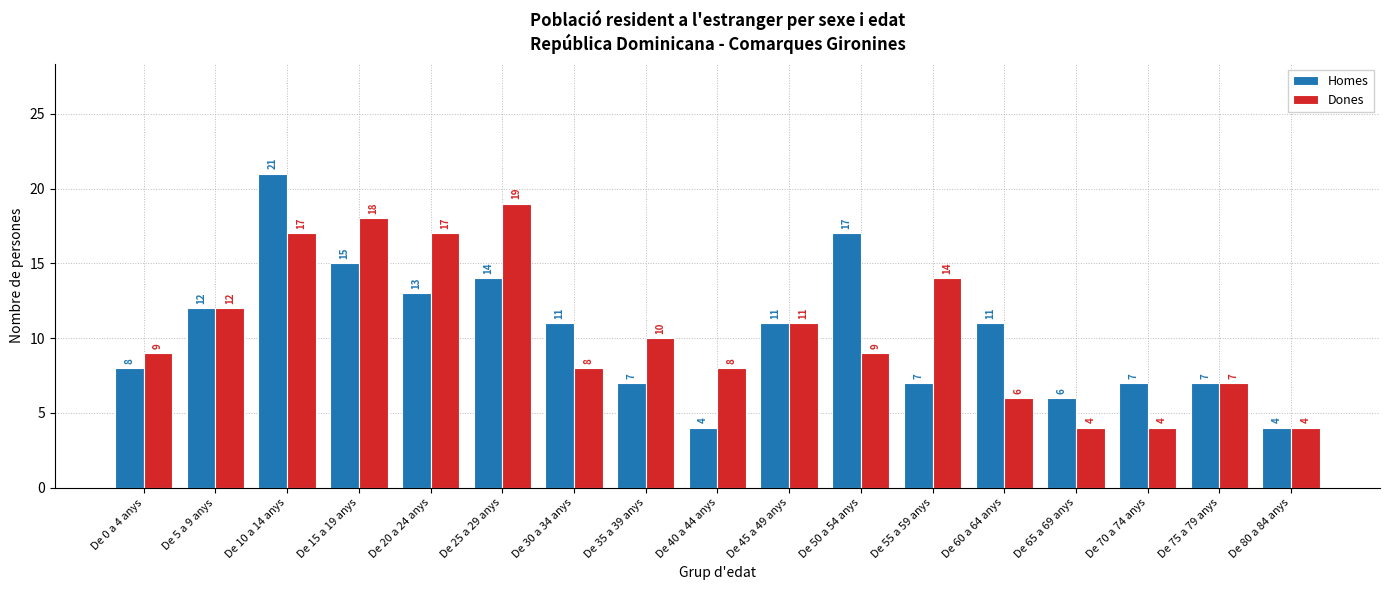

What position from the right is De 40 a 44 anys?

9